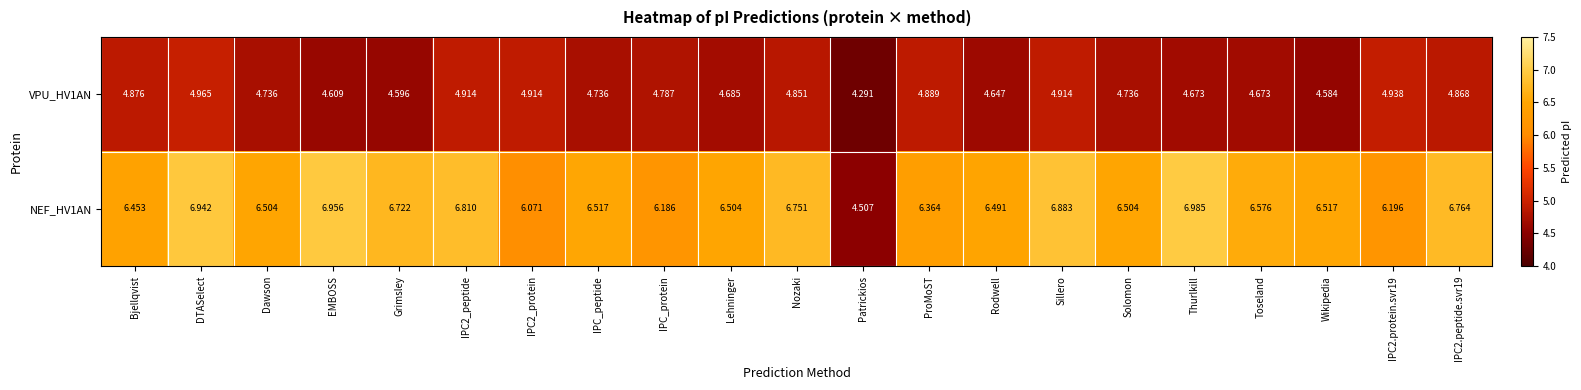

How many categories are shown in the chart?

21